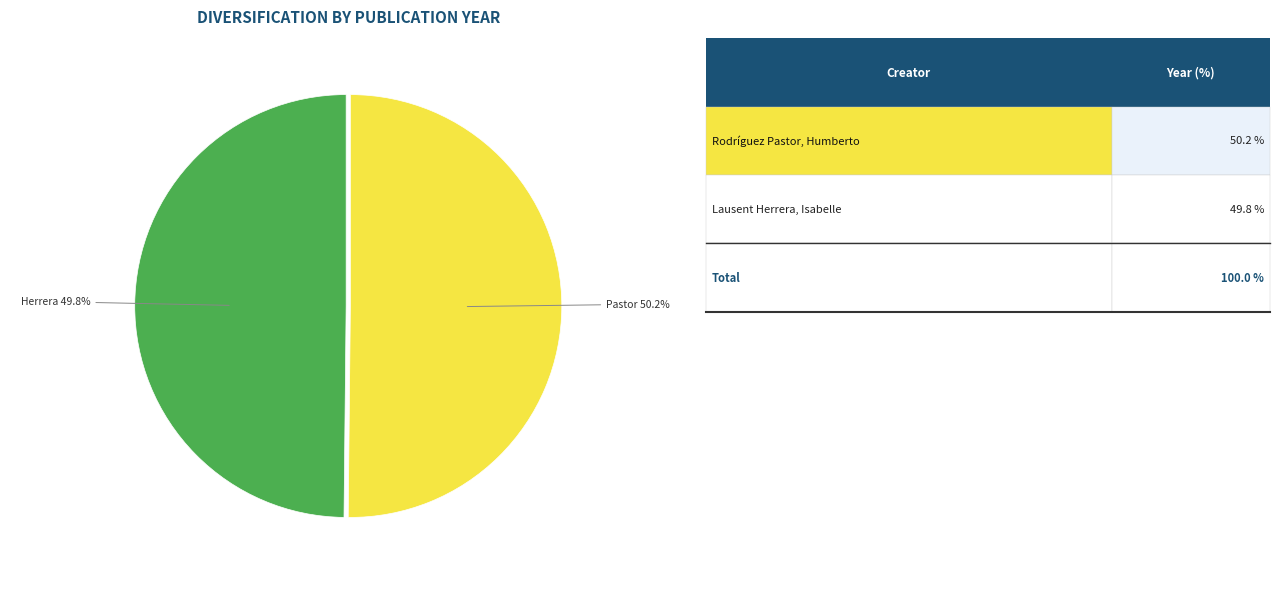

Is there a majority slice in this chart?

Yes